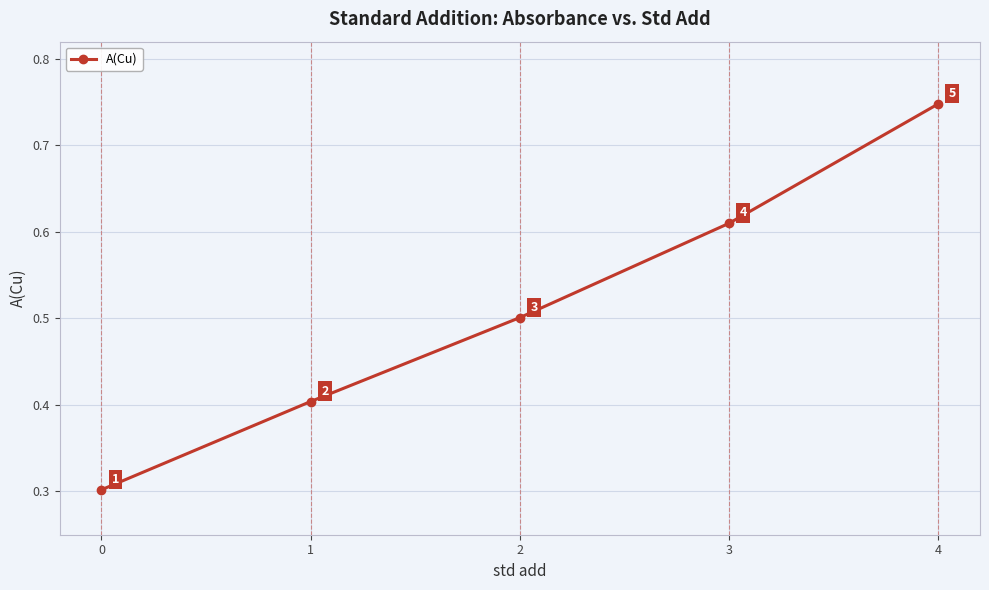

What is the sum of the values at 3 and 1?

1.0